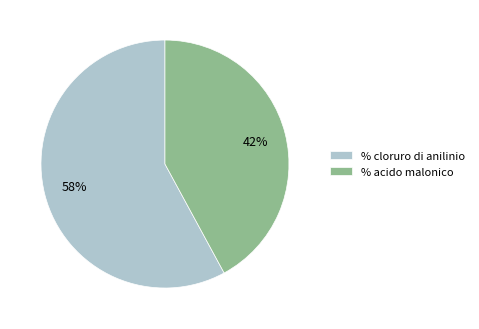

To the nearest percent, what is the difference between the % cloruro di anilinio and % acido malonico slice percentages?

16%